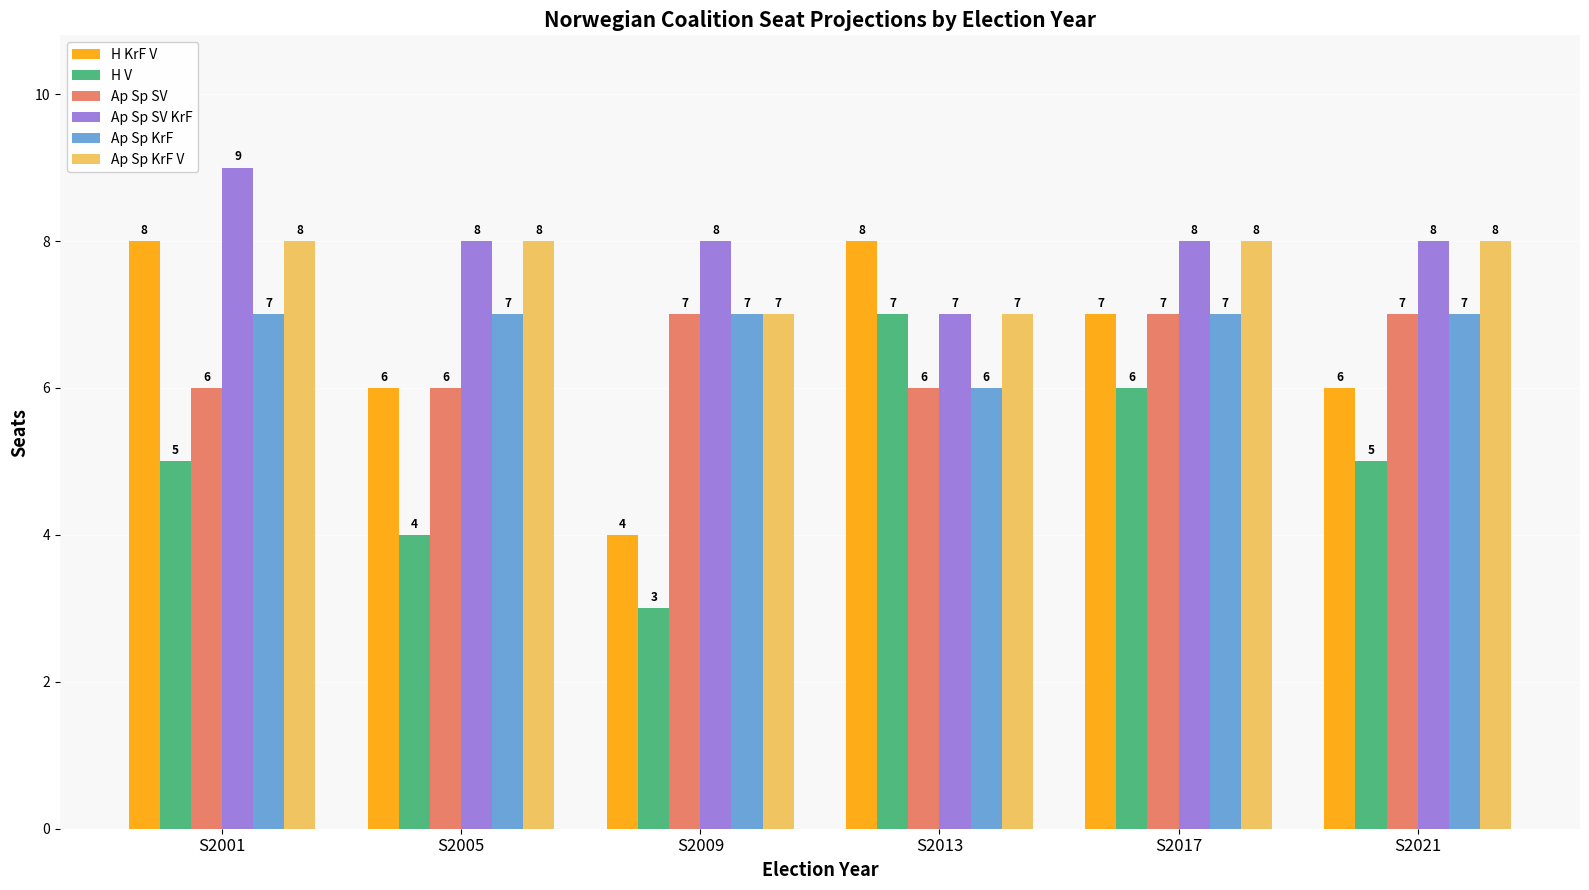

How many data points in H V are less than 5?

2